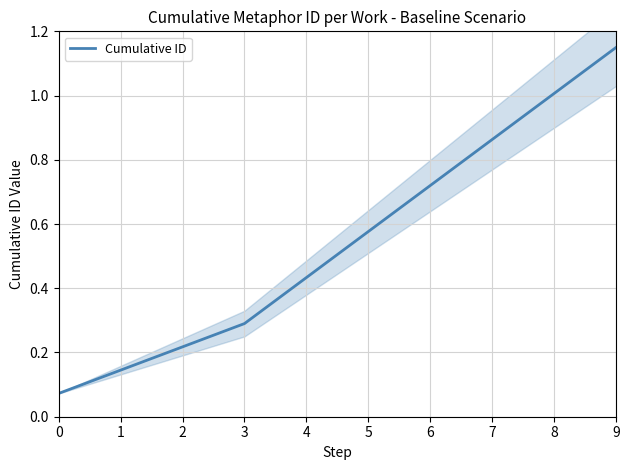

Is it true that the value at 4 is 0.4?

True